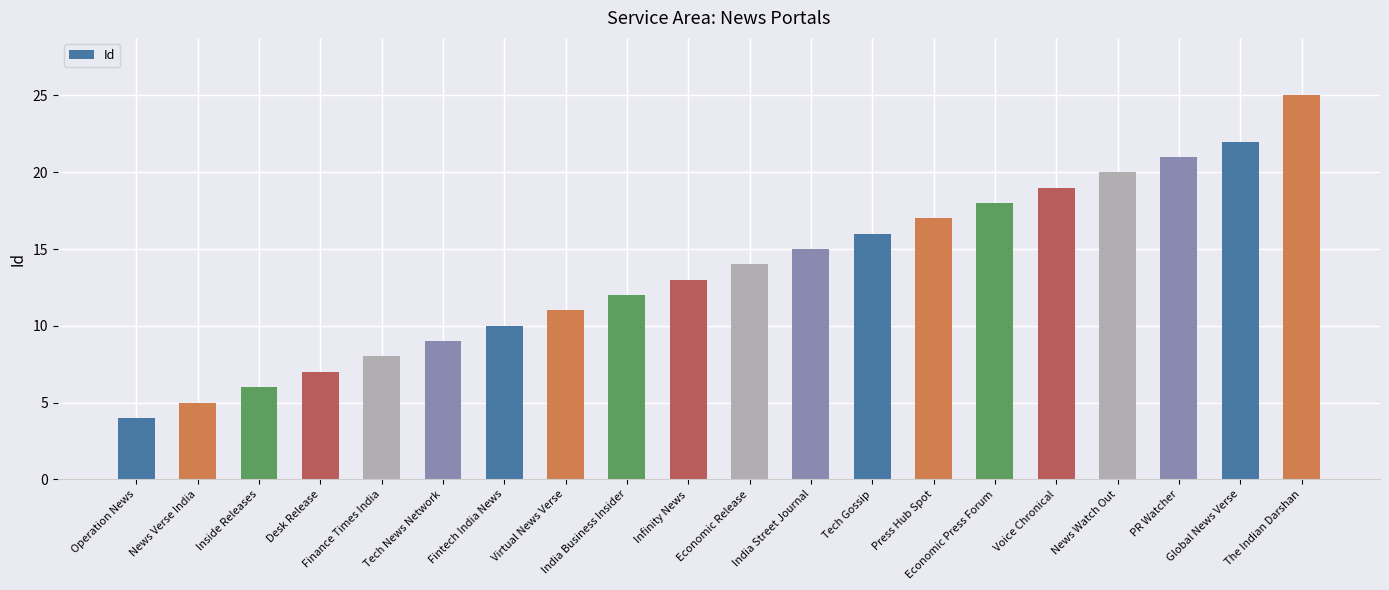

What is the difference between the maximum and second lowest values?

20